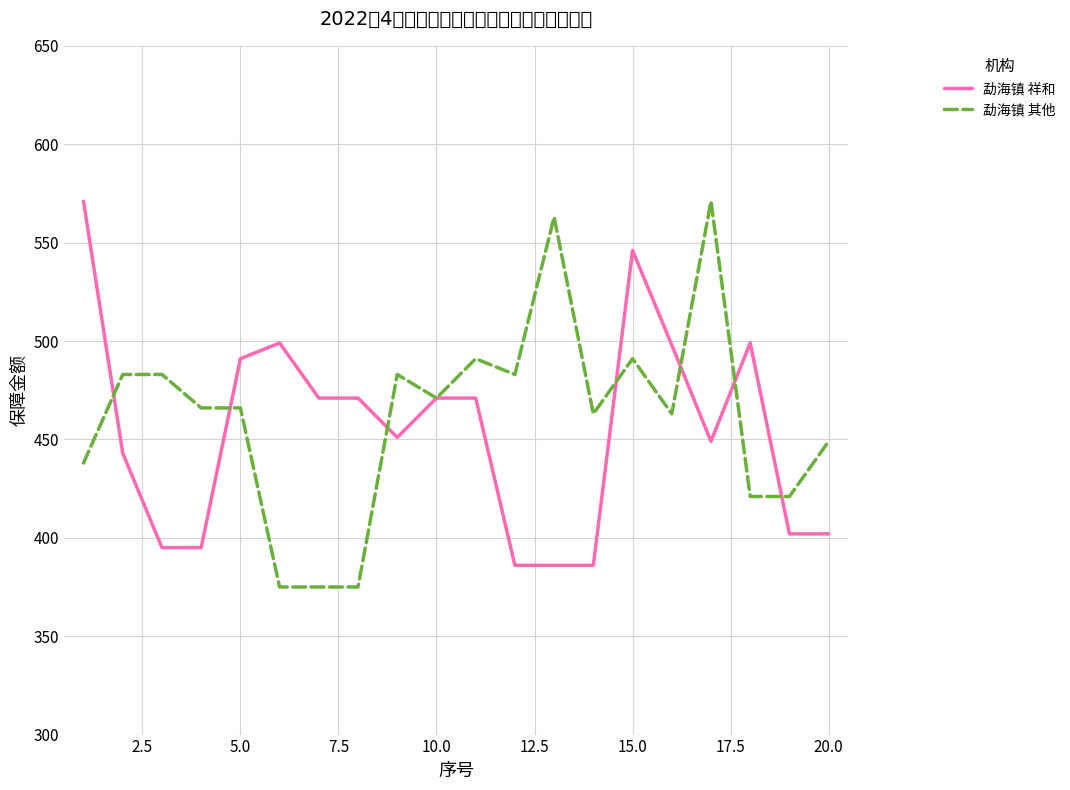

How many distinct data groups are displayed?

2